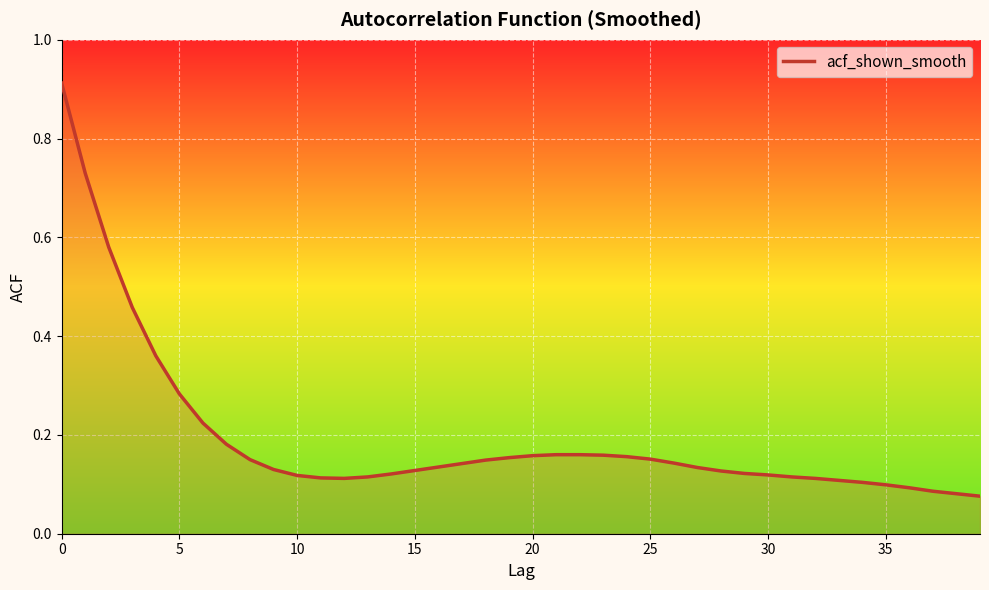

Which category has the lowest value across all series?

39